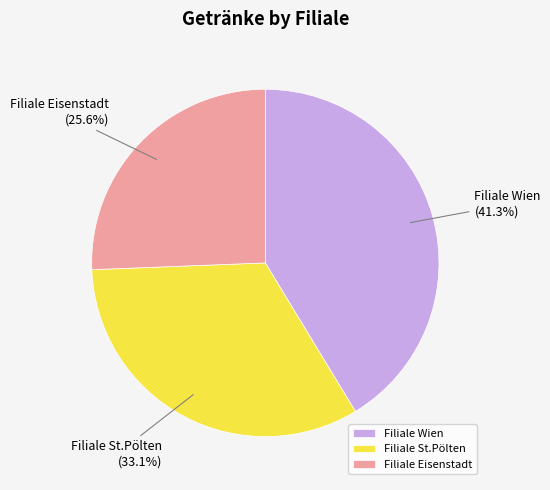

Approximately how many times larger is the value at Filiale Wien compared to Filiale Eisenstadt?

1.6